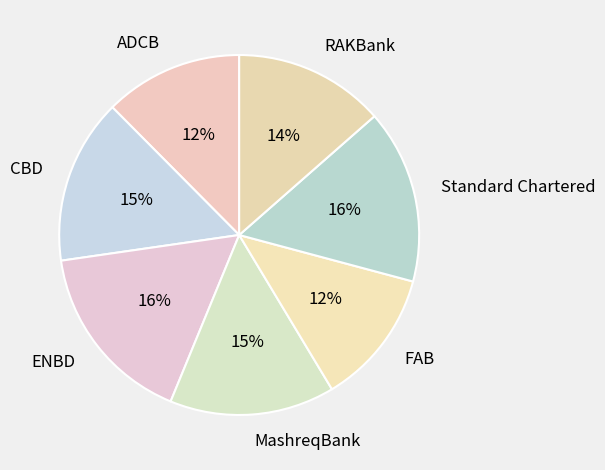

Does CBD represent more than half of the total?

No